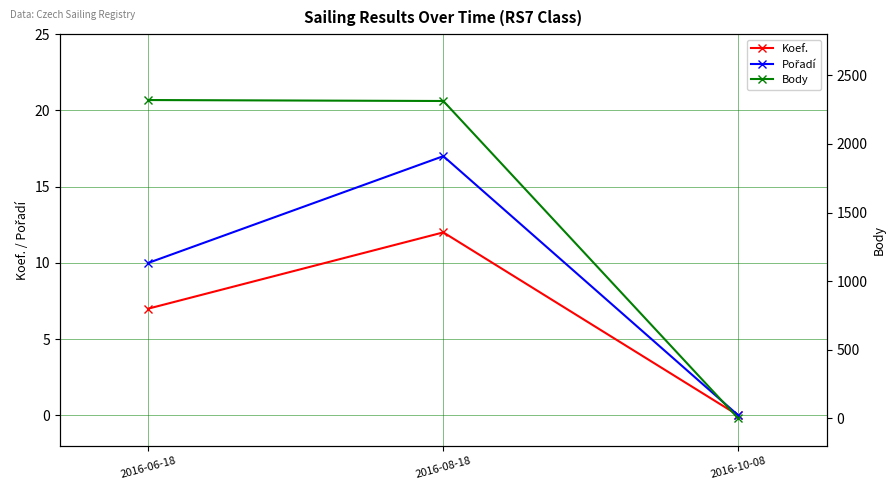

List the series in order of their peak value, highest first.

Body, Pořadí, Koef.